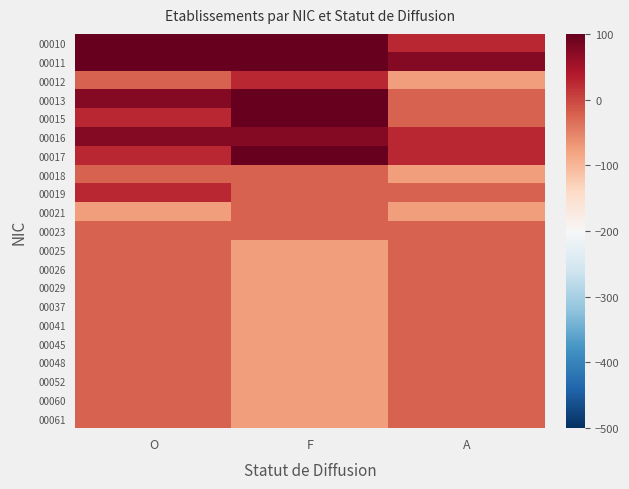

Which series has the largest total across all categories?

00010